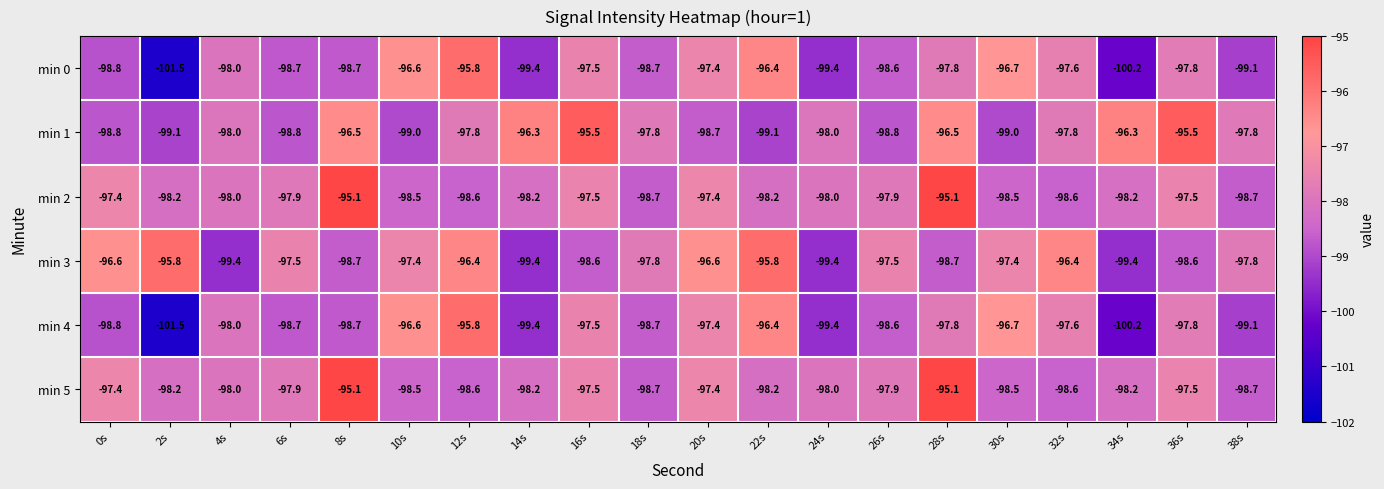

What is the difference between the highest and lowest values at 20s?

2.1